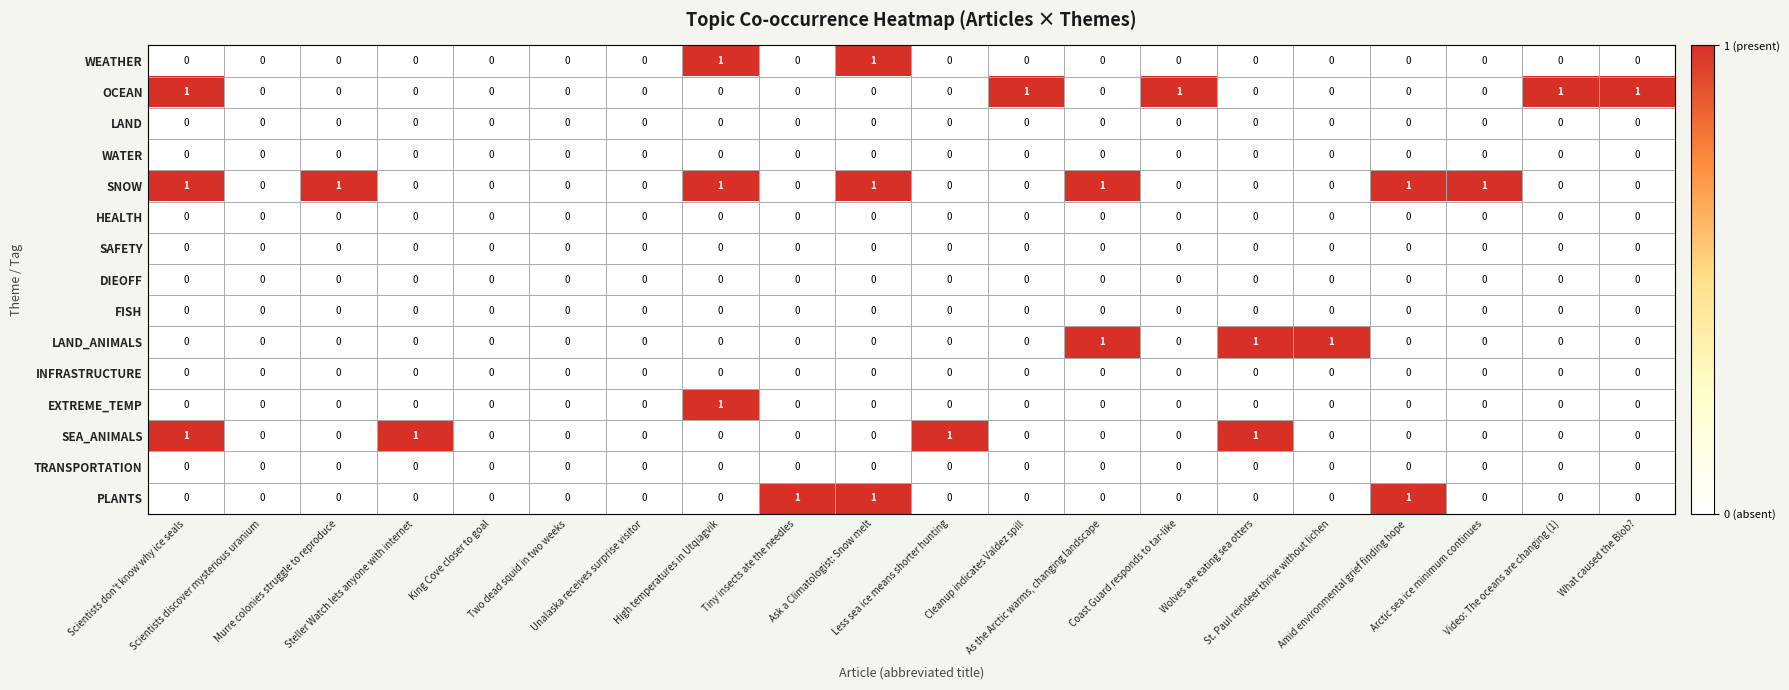

How many distinct data groups are displayed?

15